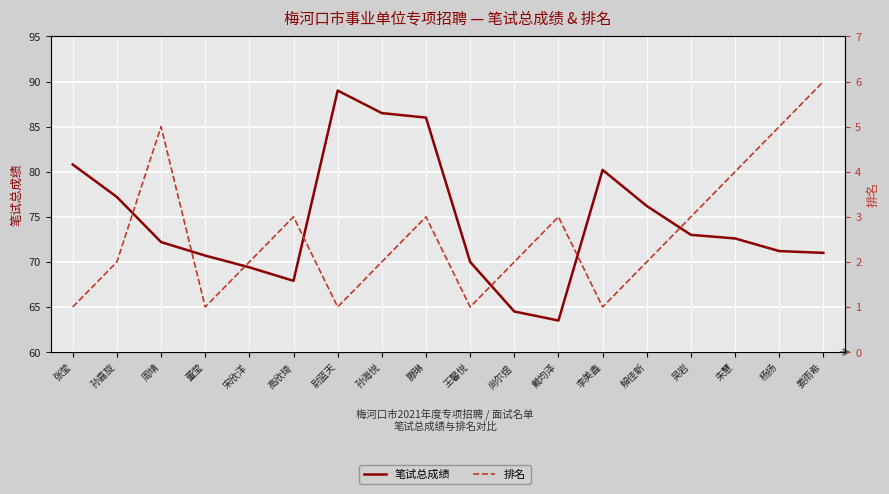

What position from the right is 董莹?

15